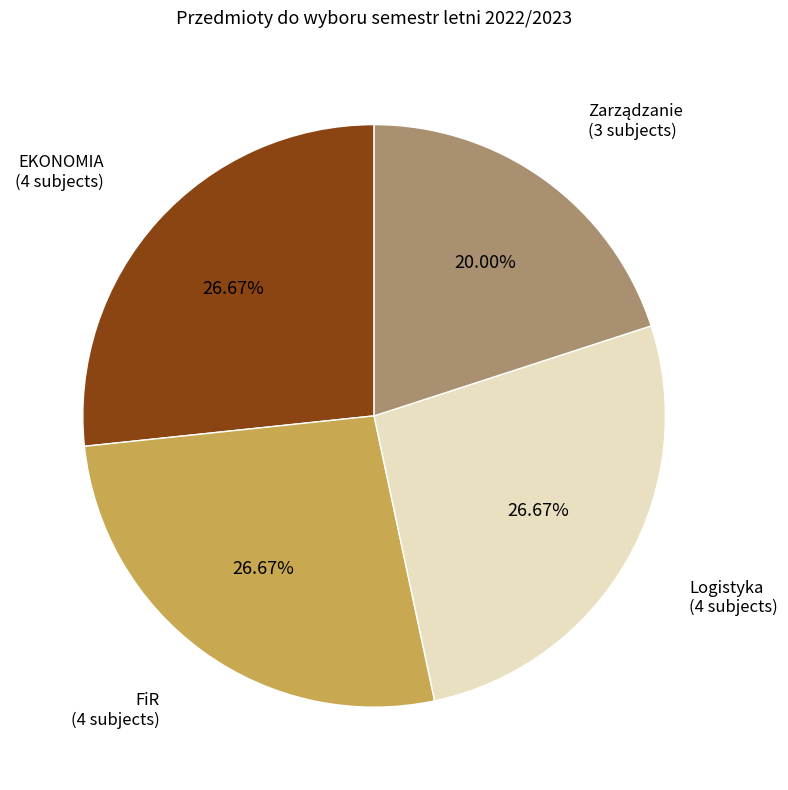

Is there any slice that represents more than half of the pie?

No